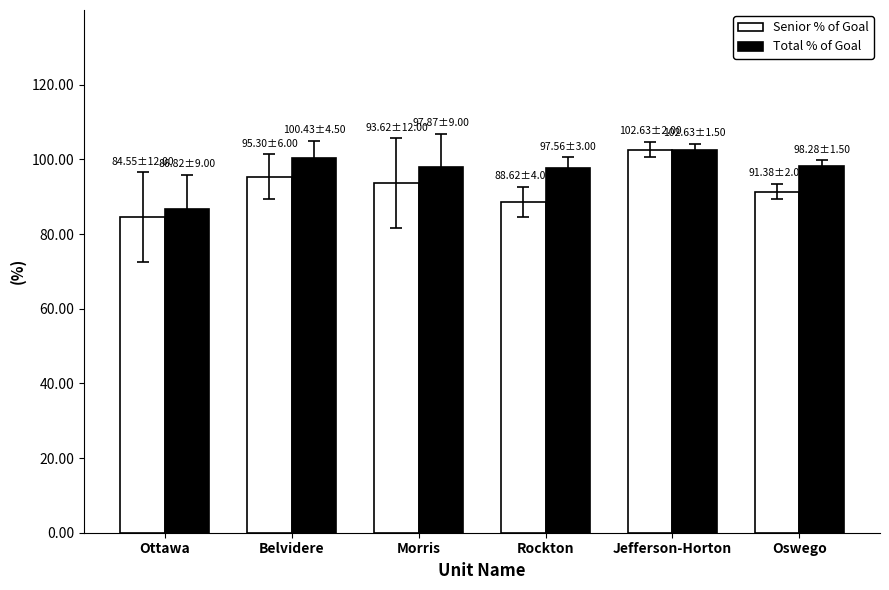

Which series has the widest spread of values?

Senior % of Goal